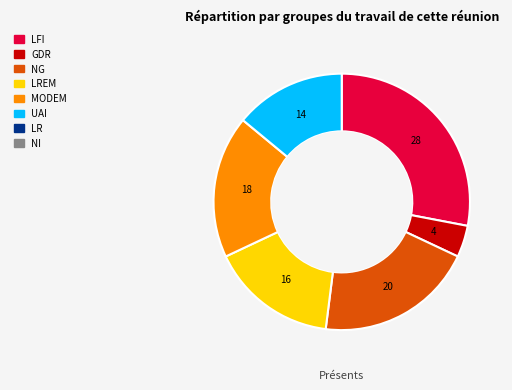

Does any single category account for the majority?

No